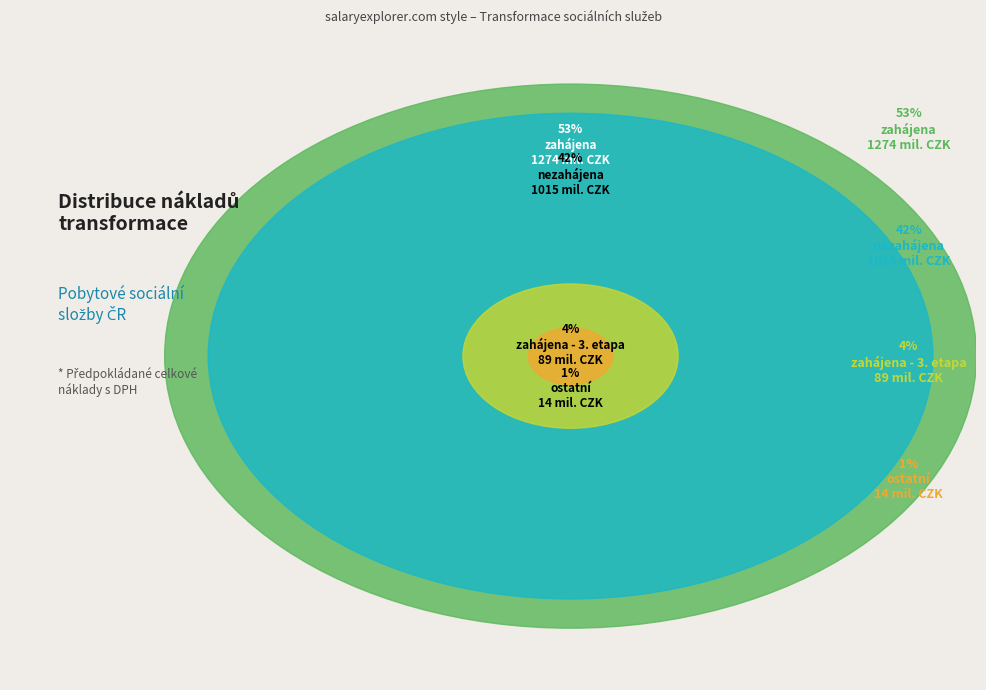

How many segments does this pie chart have?

4